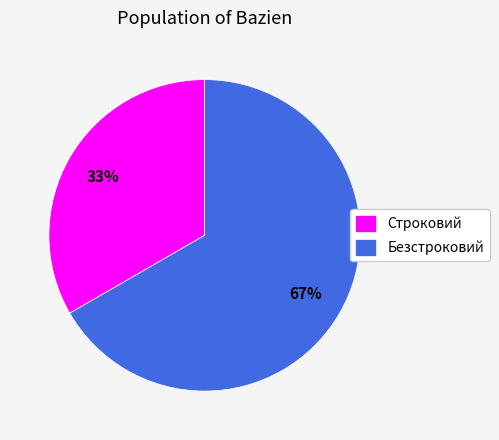

Is the sum of Безстроковий and Строковий greater than half?

Yes